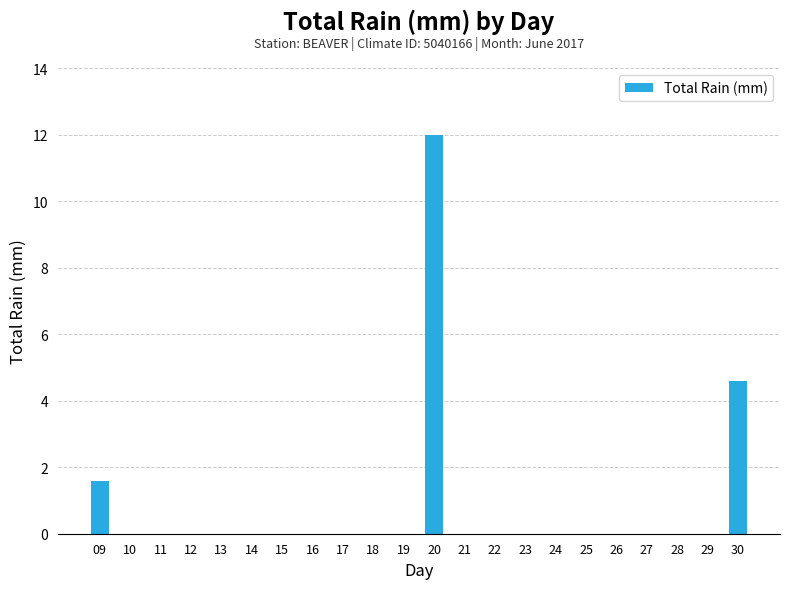

How many distinct data groups are displayed?

1